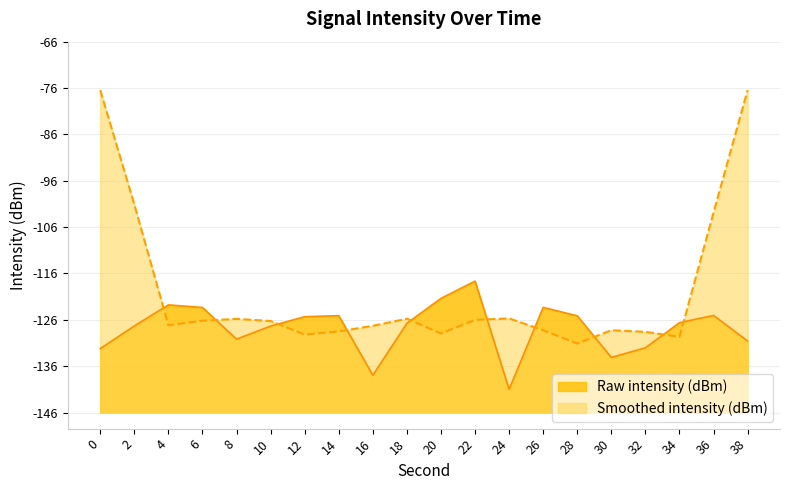

What is the change in value from 2 to 16?

-10.6